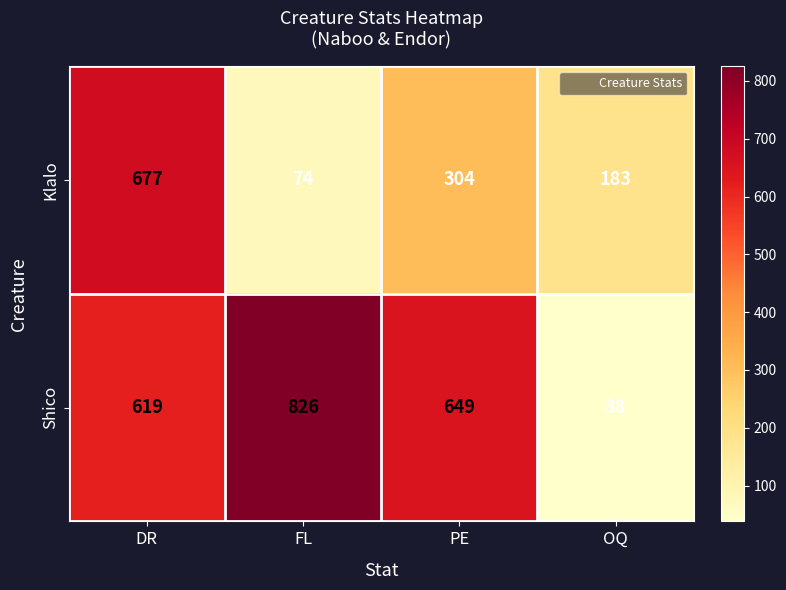

Which series has the largest total across all categories?

Shico